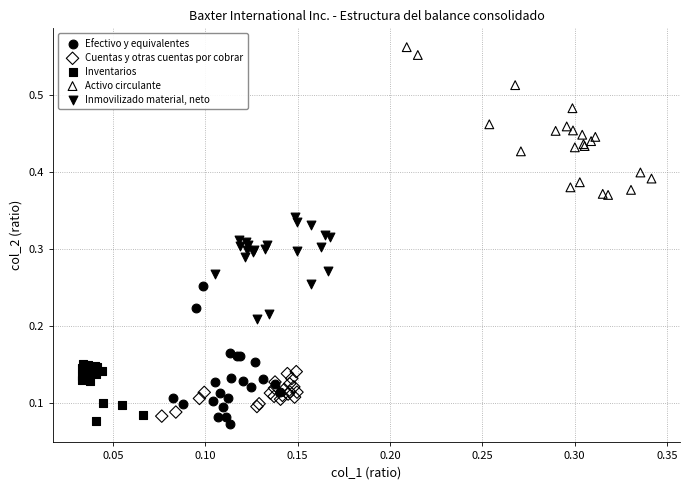

What are all the series names shown in the legend?

Efectivo y equivalentes, Cuentas y otras cuentas por cobrar, Inventarios, Activo circulante, Inmovilizado material, neto